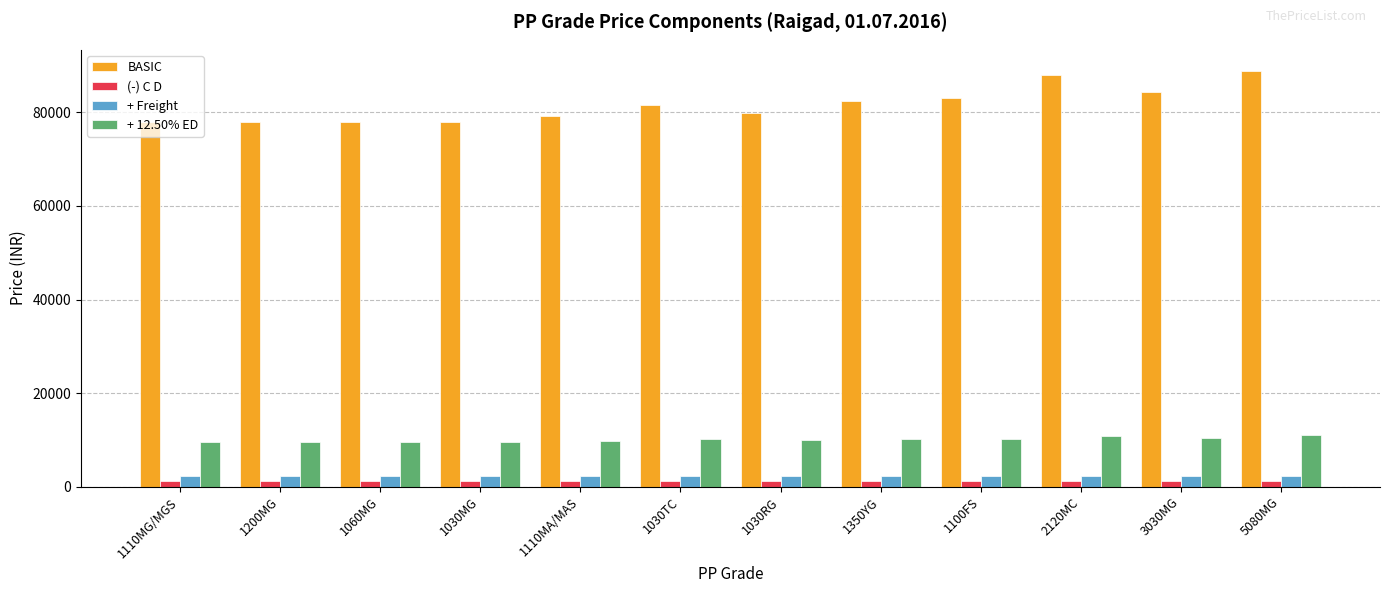

What is the difference between the + 12.50% ED values at 1100FS and 1030MG?

621.5